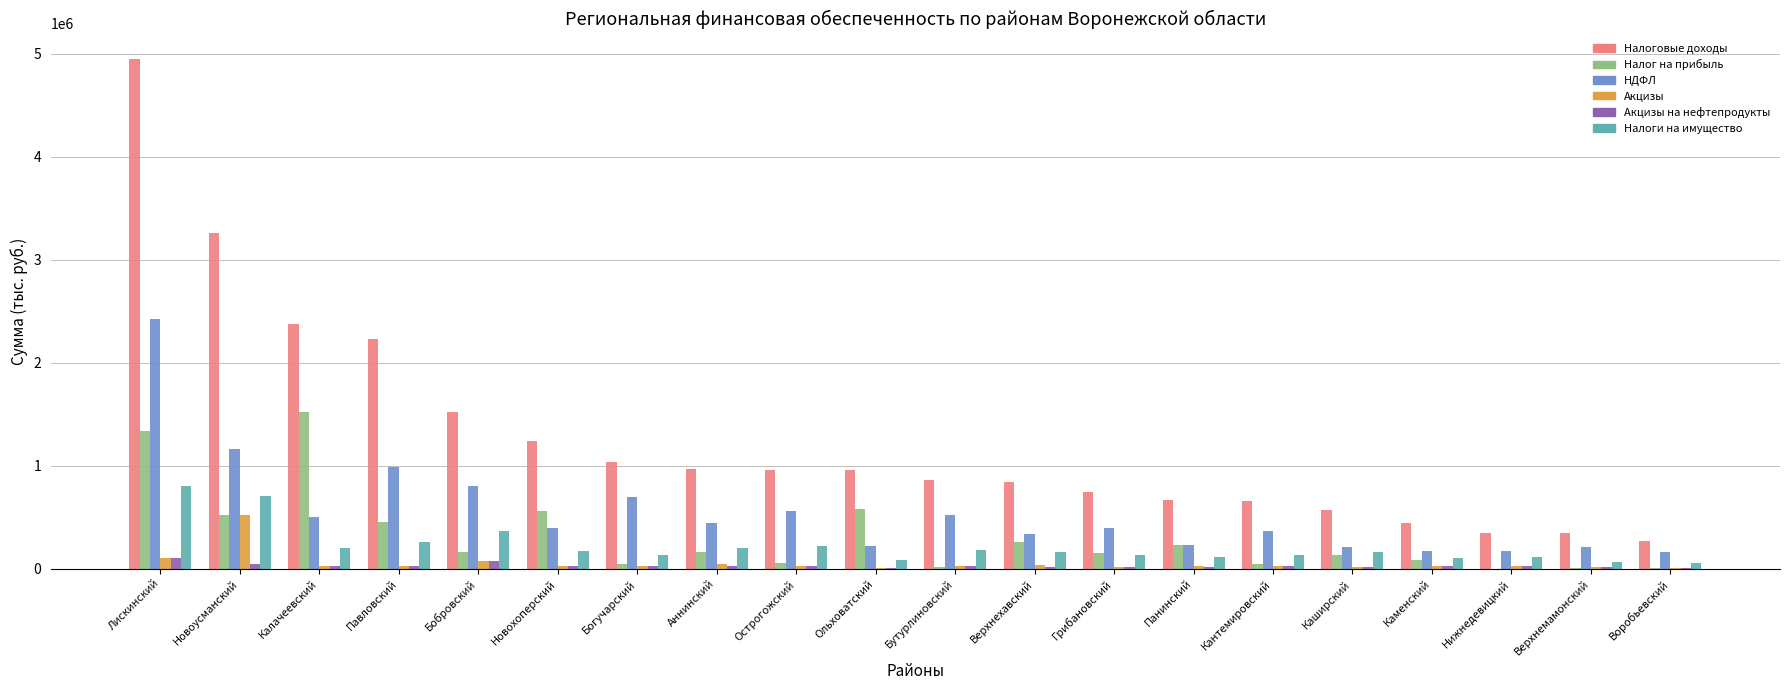

Between Бобровский and Острогожский, which series saw the biggest shift?

Налоговые доходы